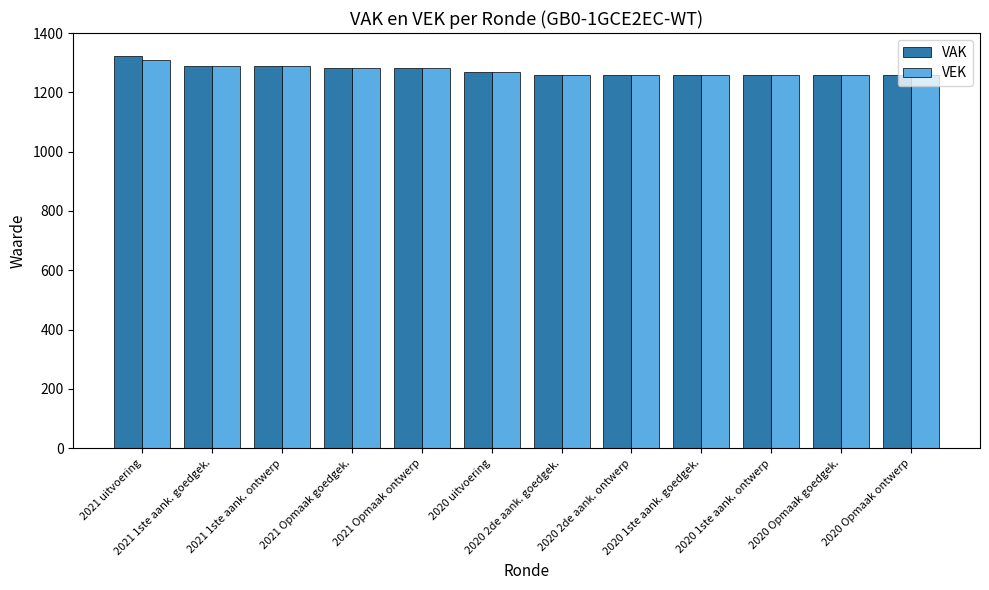

What are all the series names shown in the legend?

VAK, VEK